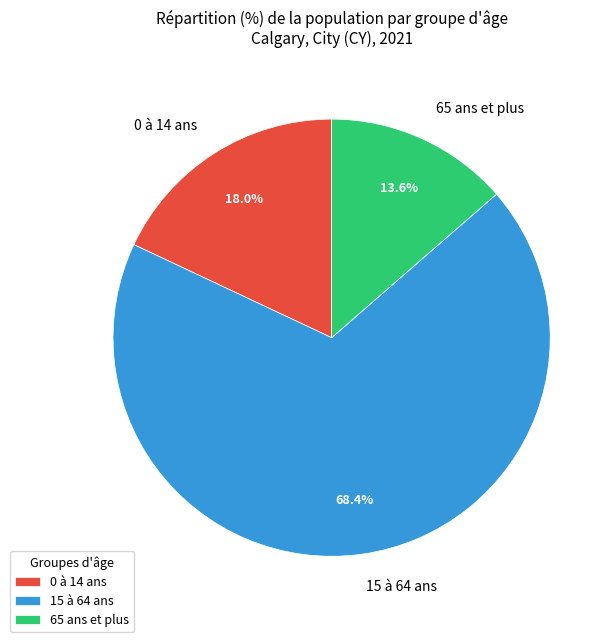

Is the sum of 15 à 64 ans and 65 ans et plus greater than half?

Yes